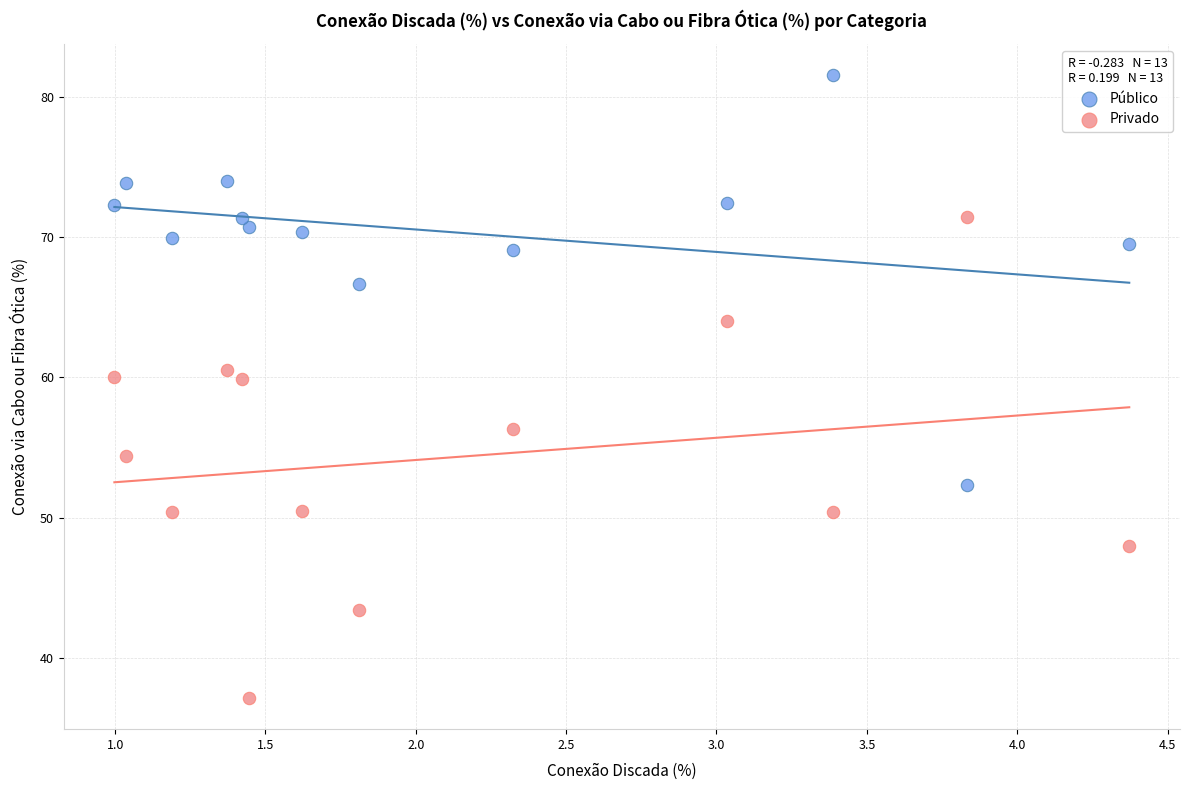

Which series contains the highest Y value?

Público